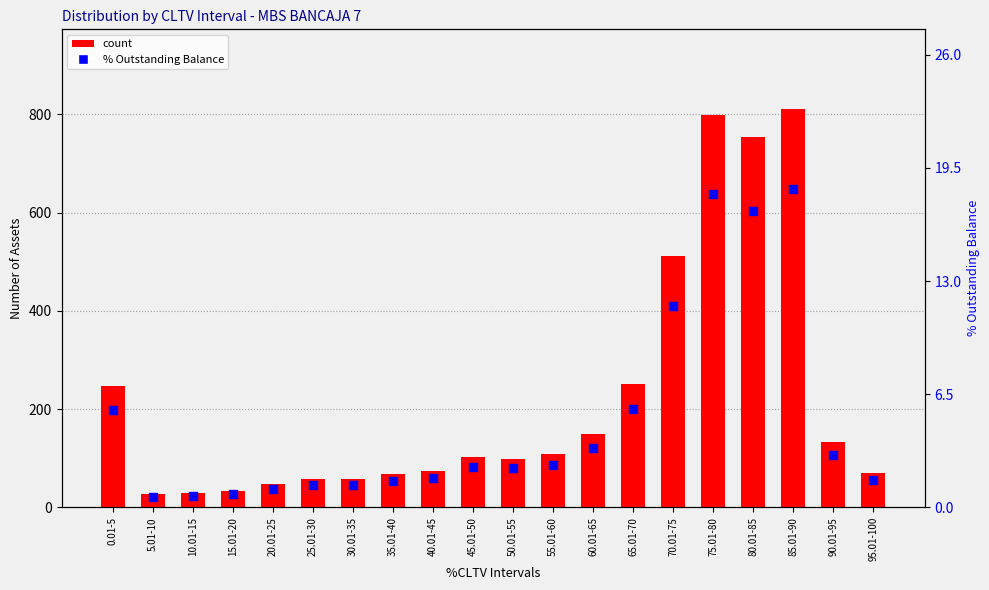

Which series has the widest spread of Y values?

count